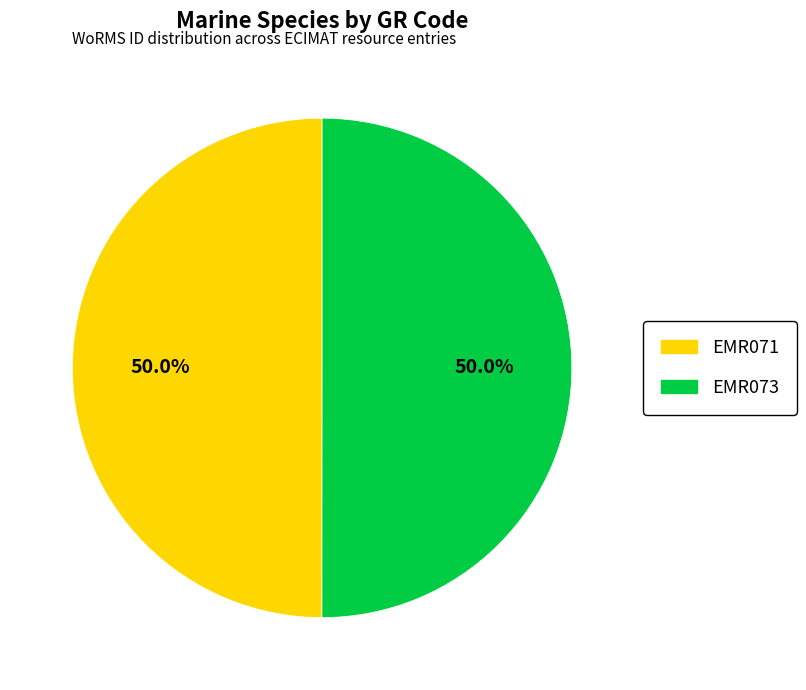

To the nearest percent, what portion does EMR071 represent?

50%